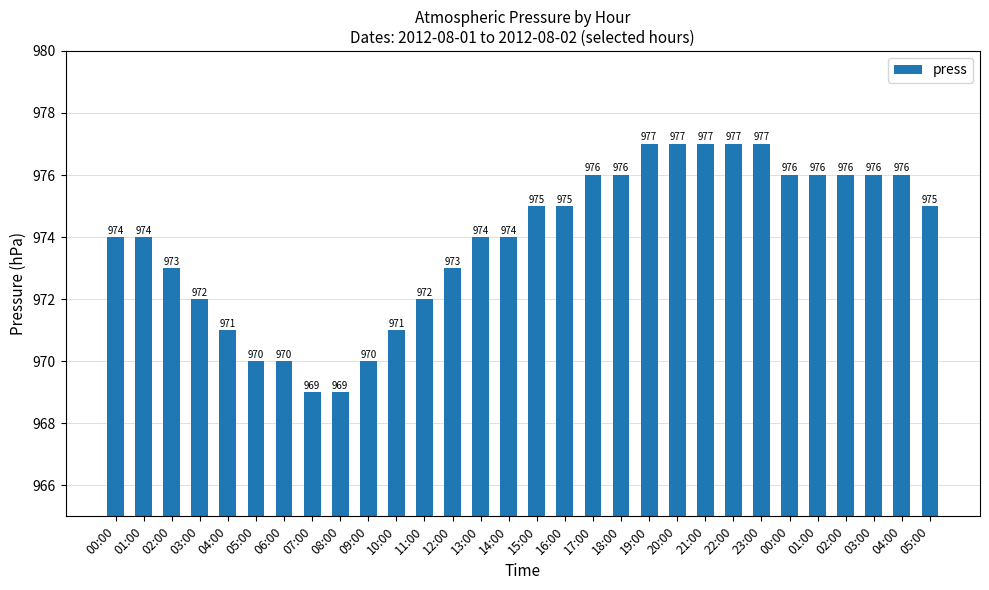

Reading left to right, extract all data points from this chart.

00:00=974	01:00=974	02:00=973	03:00=972	04:00=971	05:00=970	06:00=970	07:00=969	08:00=969	09:00=970	10:00=971	11:00=972	12:00=973	13:00=974	14:00=974	15:00=975	16:00=975	17:00=976	18:00=976	19:00=977	20:00=977	21:00=977	22:00=977	23:00=977	00:00=976	01:00=976	02:00=976	03:00=976	04:00=976	05:00=975